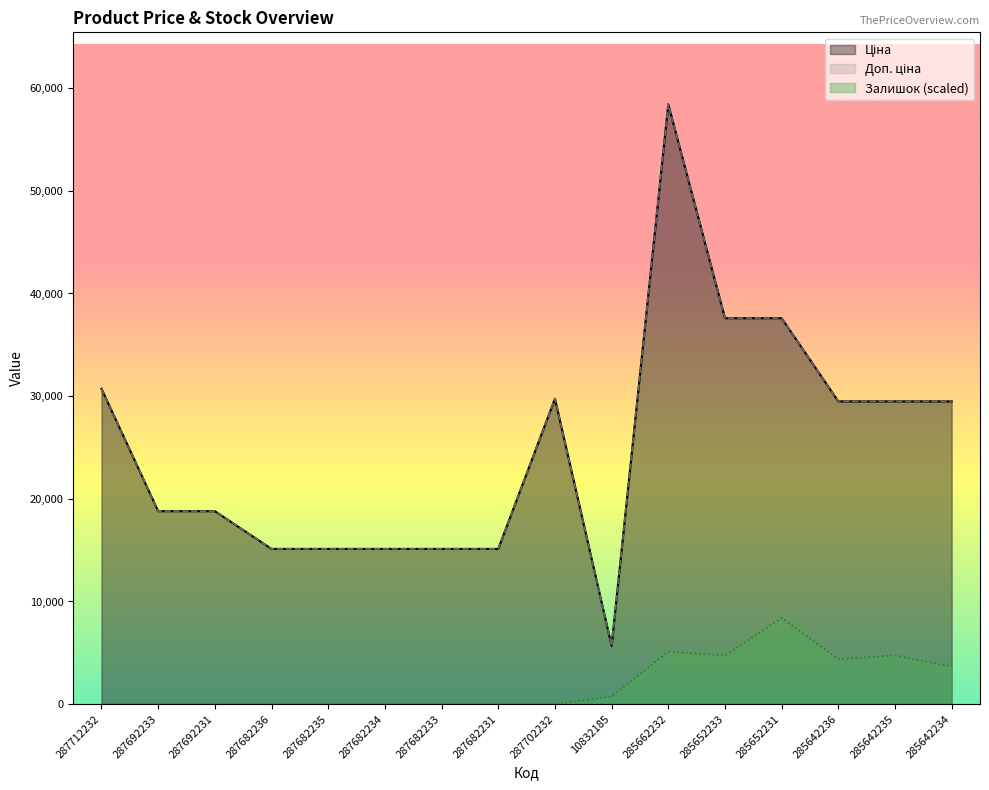

What is the value of the Залишок point at the 12th from the left?

4747.2